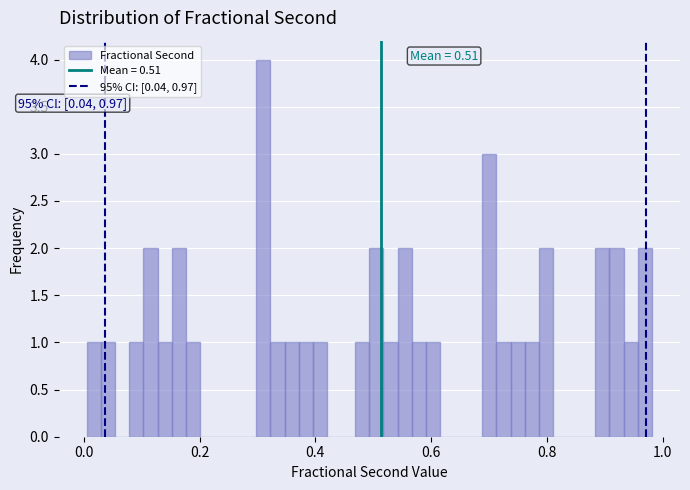

Around what value on the x-axis is the tallest bar? Give the approximate position of its centre, as read against the axis.

0.32